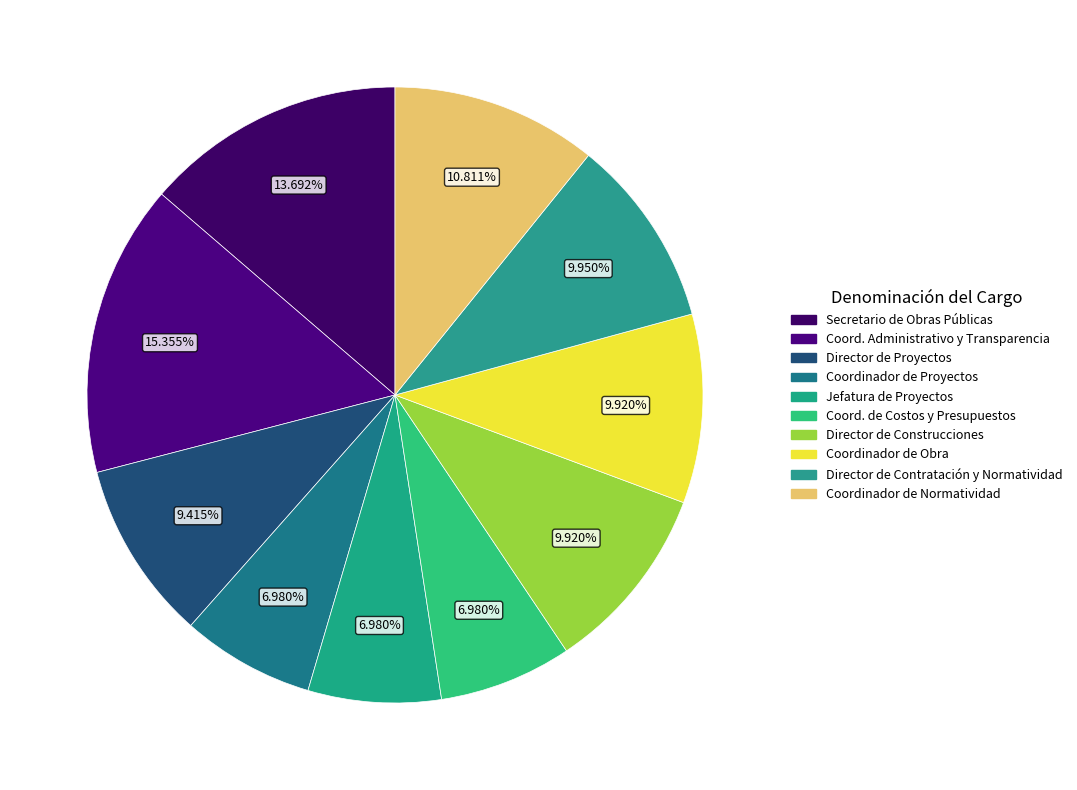

How many slices are in this pie chart?

10